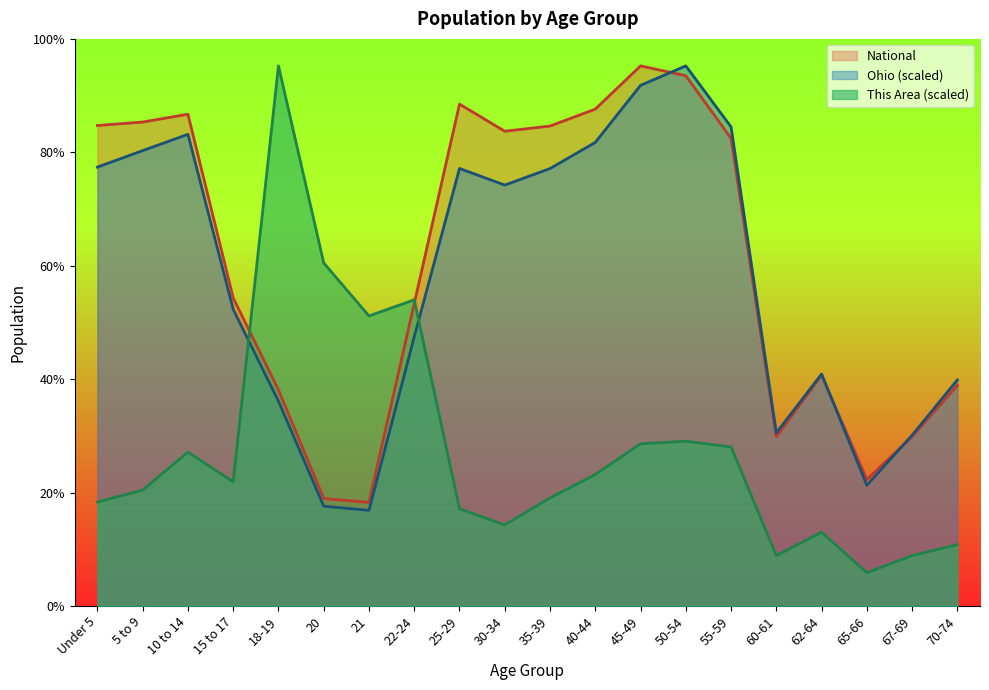

At how many categories does at least one series exceed 14336803?

12